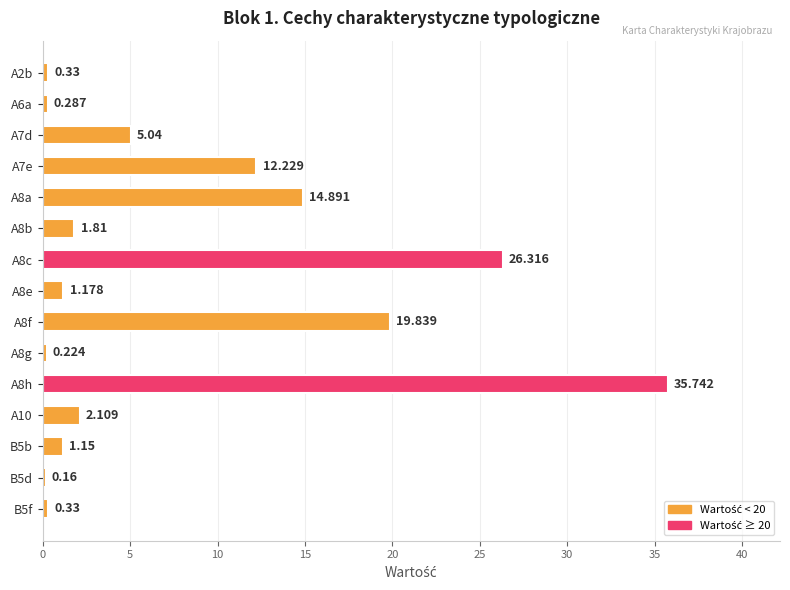

Where is the data nearest to the value 17?

A8a